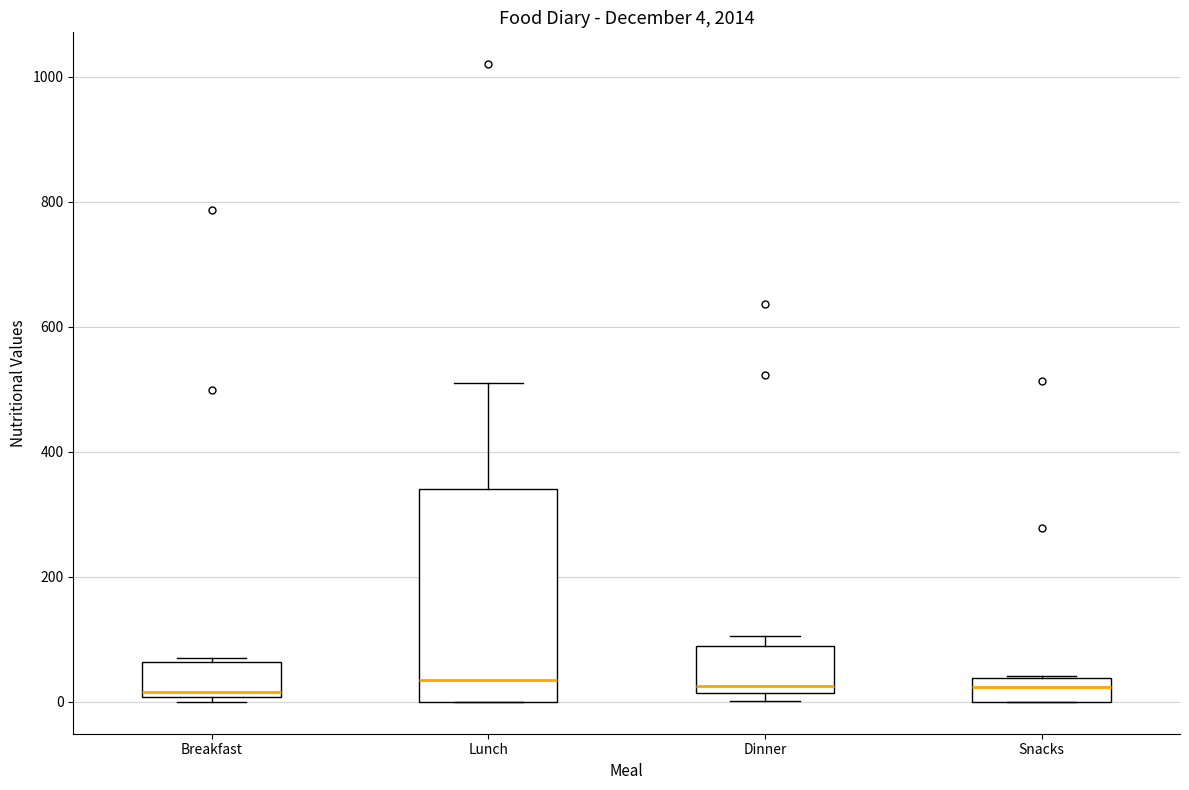

Comparing the boxes themselves (not the whiskers), which one is the tallest?

Lunch